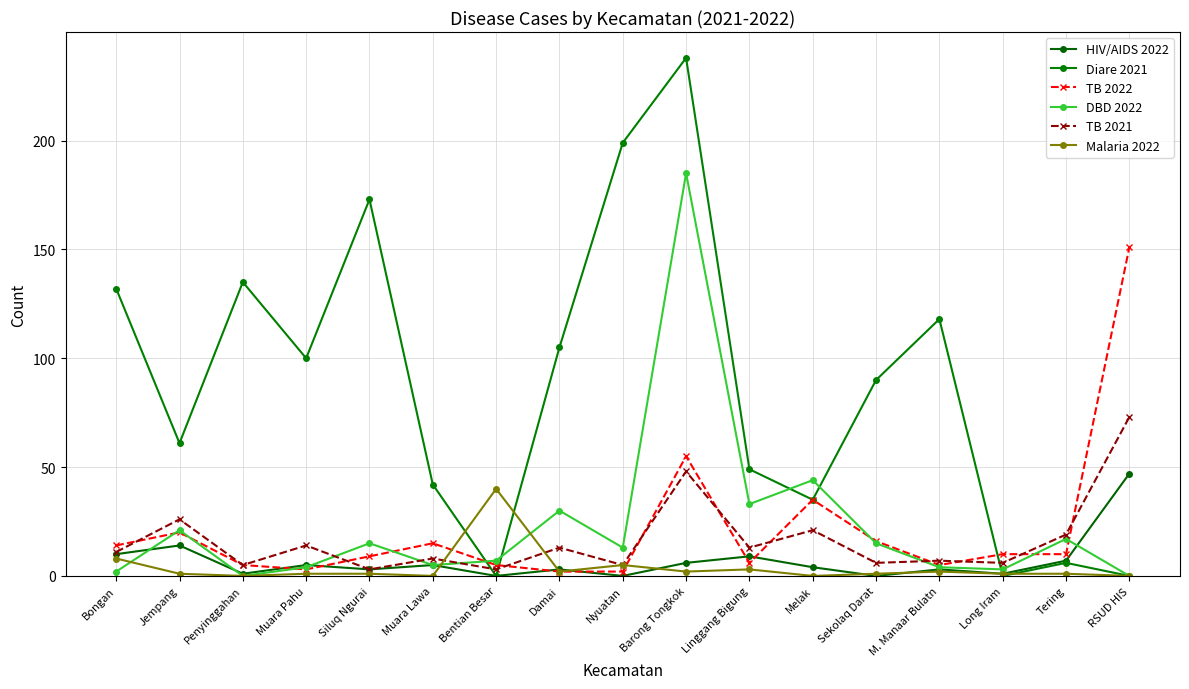

What is the value of the DBD 2022 point at the 11th from the left?

33